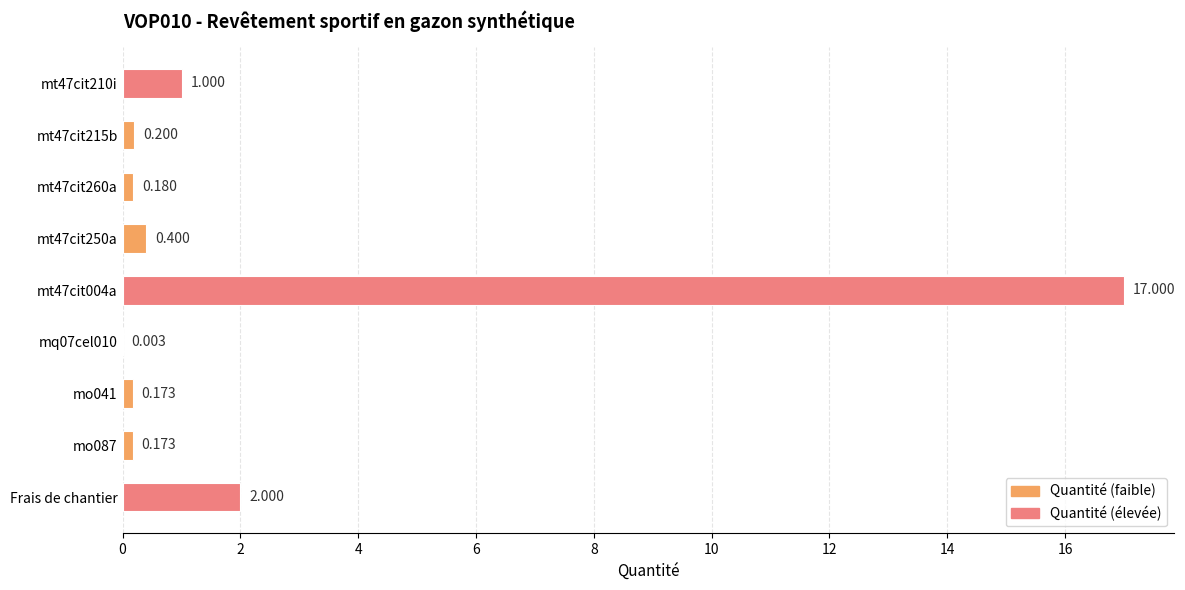

Between mq07cel010 and Frais de chantier, which is larger?

Frais de chantier